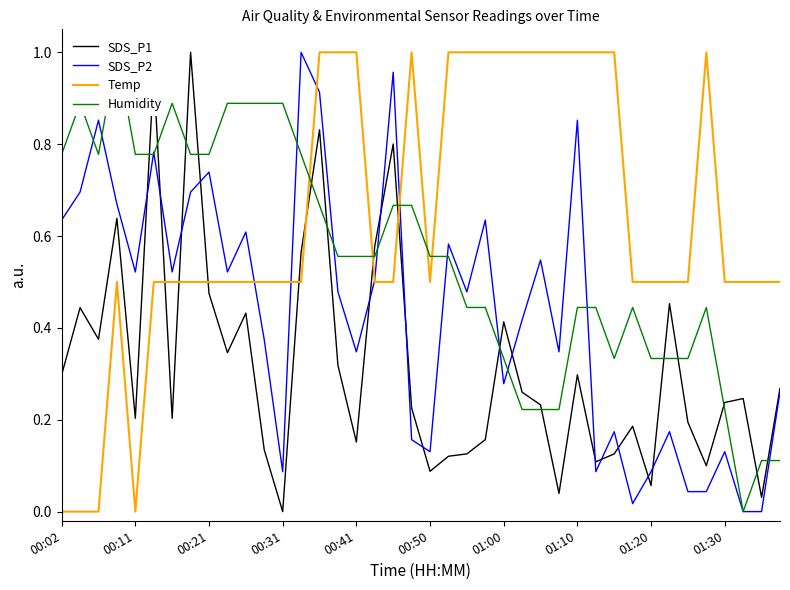

The SDS_P2 series shows 0.4 at 01:00. True or false?

False